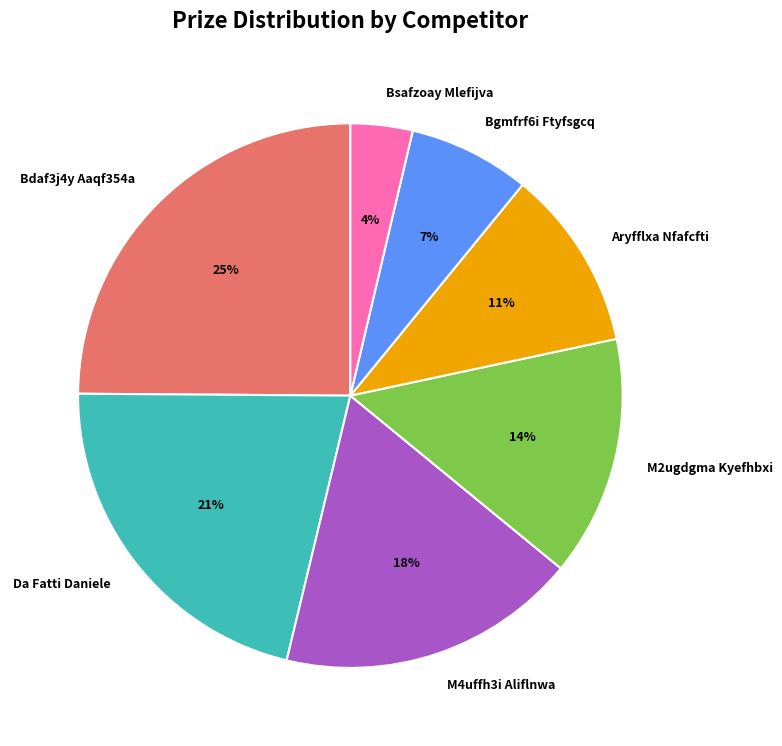

Which has a higher value, M4uffh3i Aliflnwa or Da Fatti Daniele?

Da Fatti Daniele